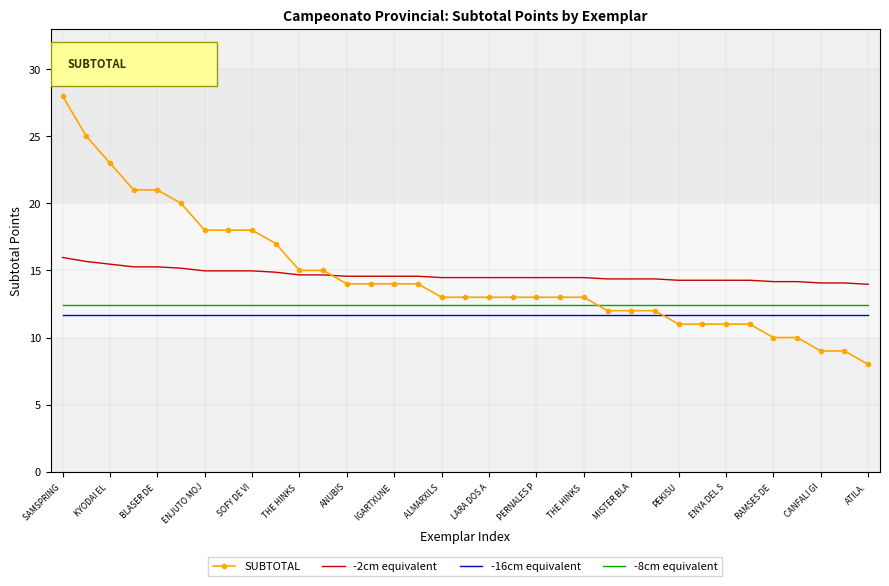

Which series has the largest range (max minus min)?

SUBTOTAL